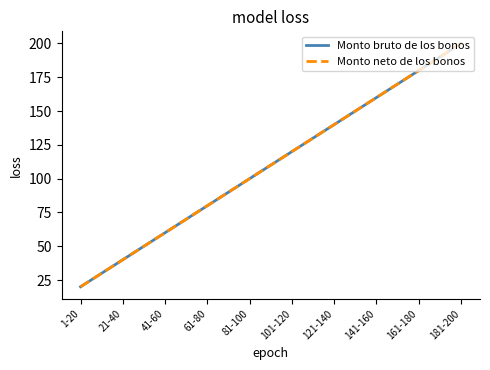

Which has a higher value, 81-100 or 1-20?

81-100